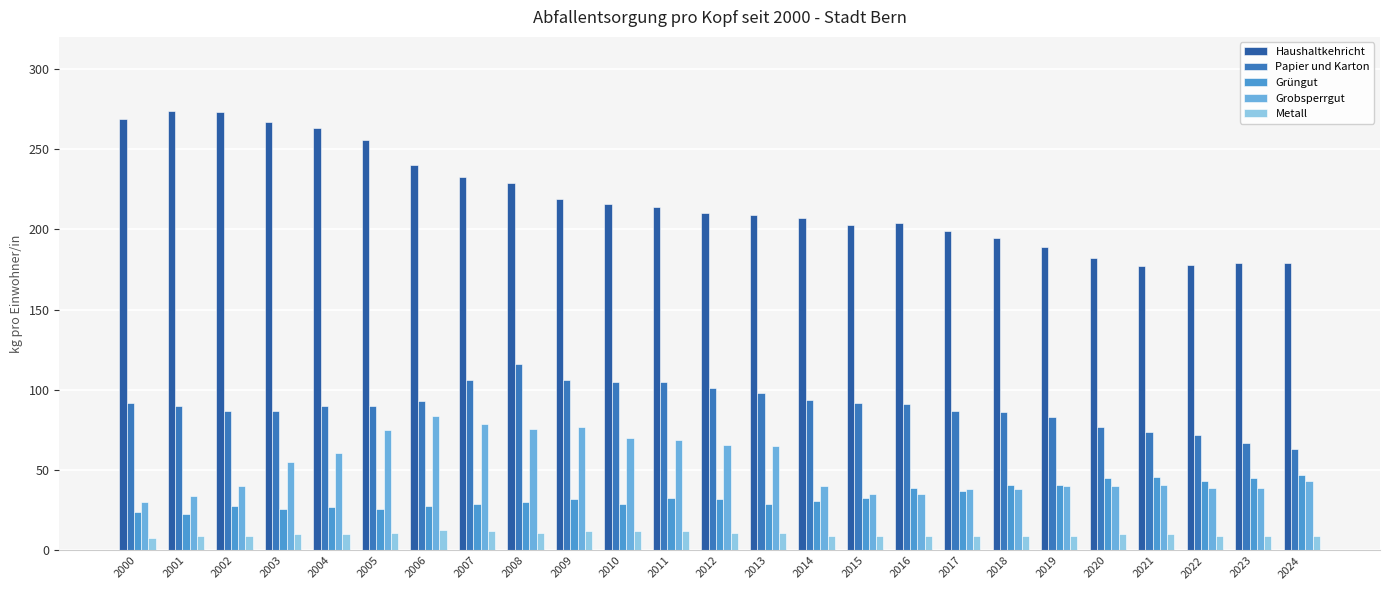

Which category has the lowest value across all series?

2000